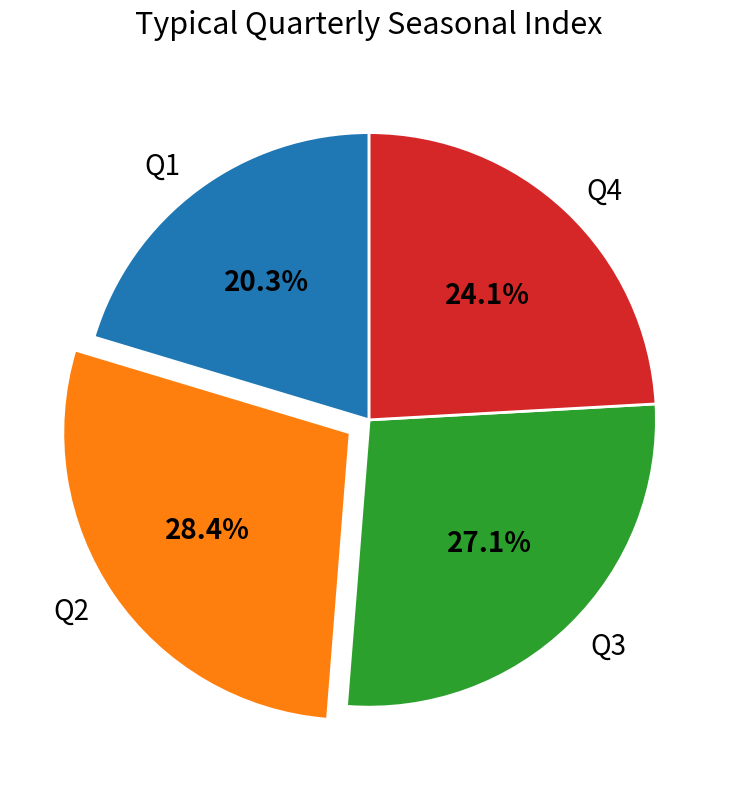

Is there any slice that represents more than half of the pie?

No